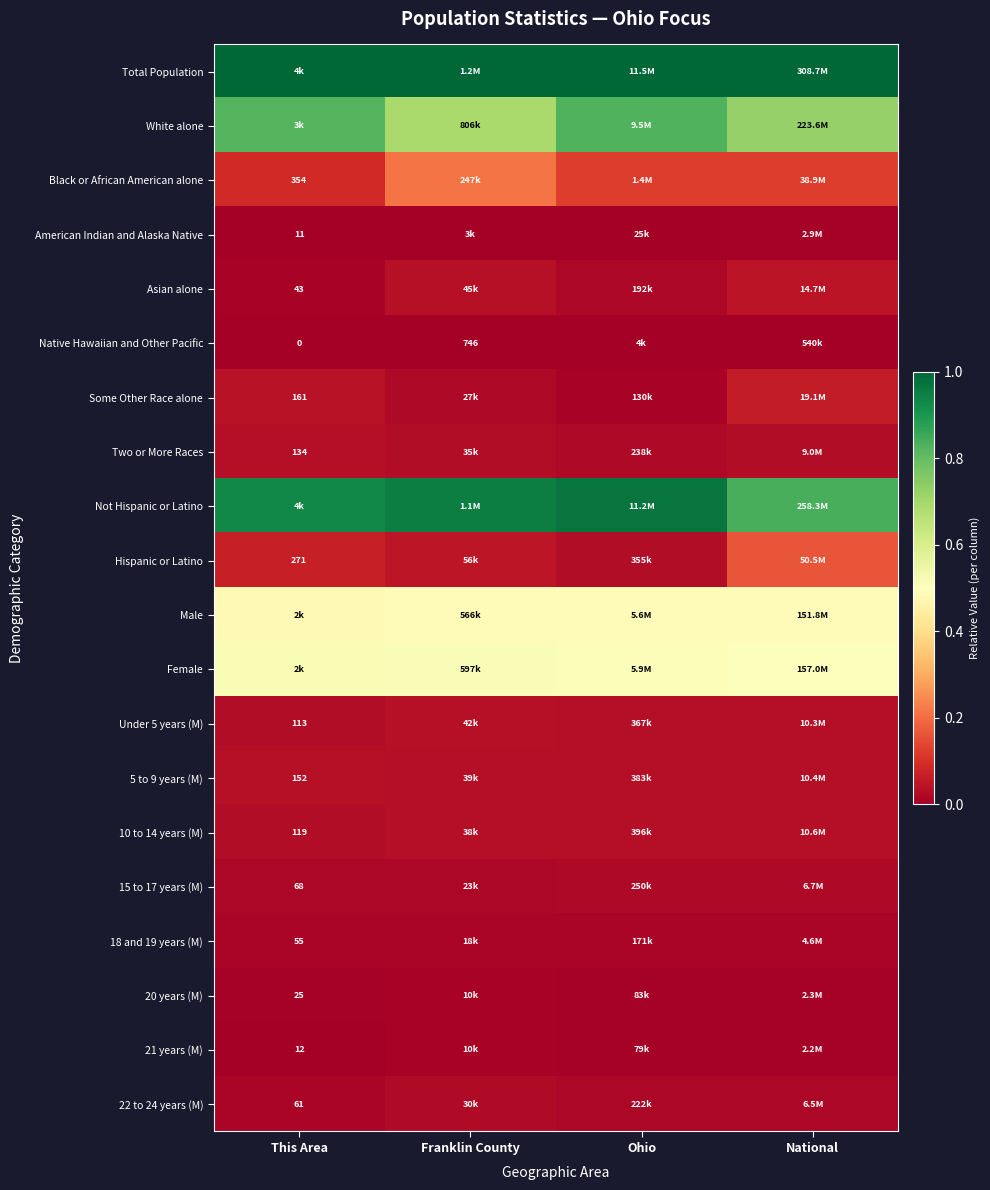

What is the total value across all series at National?

4.1